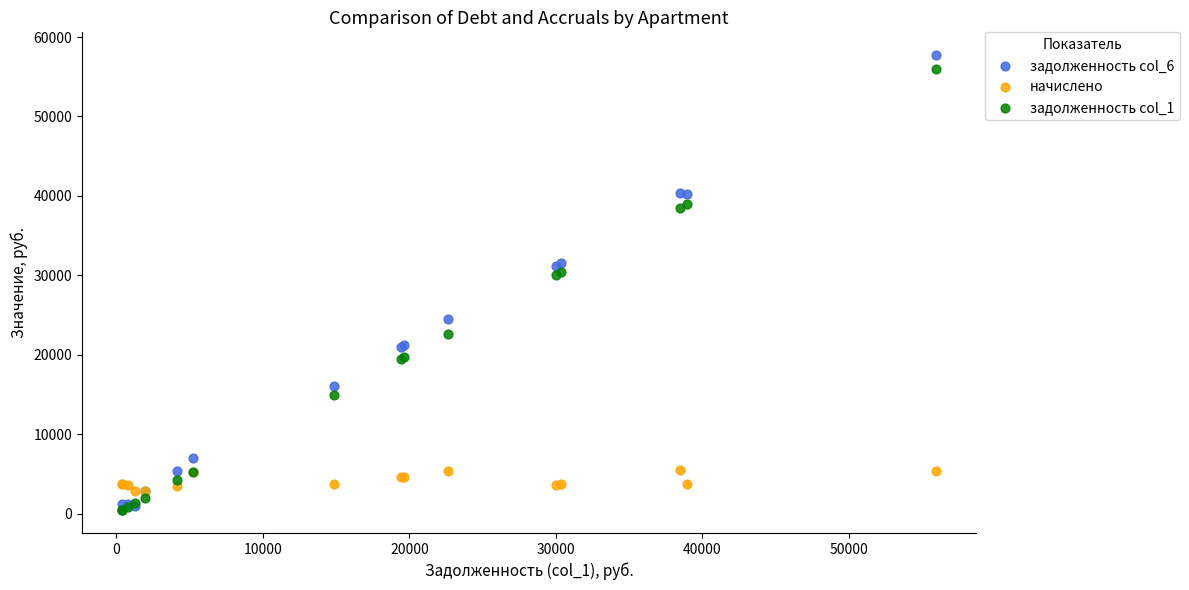

Which series has the widest spread of Y values?

задолженность col_6